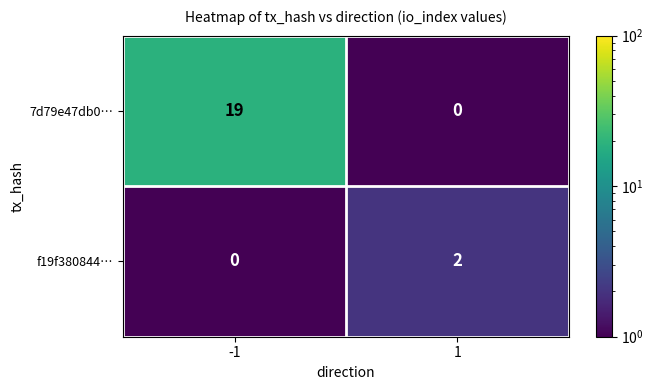

Rank the series by their average value, from lowest to highest.

f19f380844…, 7d79e47db0…